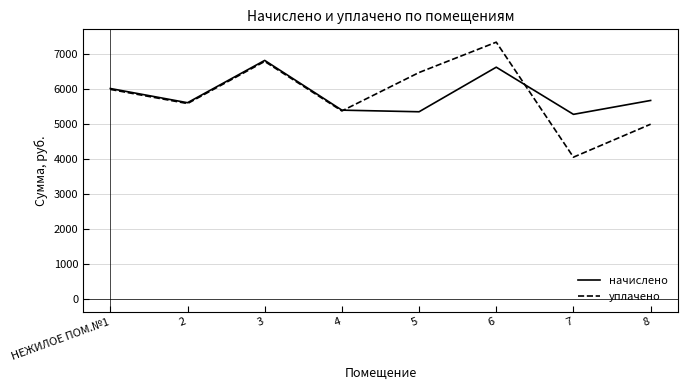

Rank the series at 5 from highest to lowest value.

уплачено, начислено